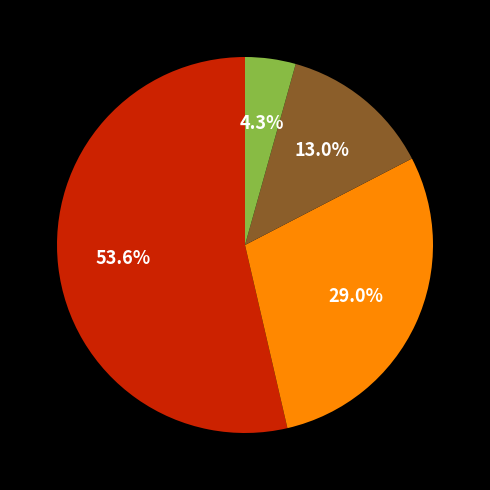

Is there any slice that represents more than half of the pie?

Yes